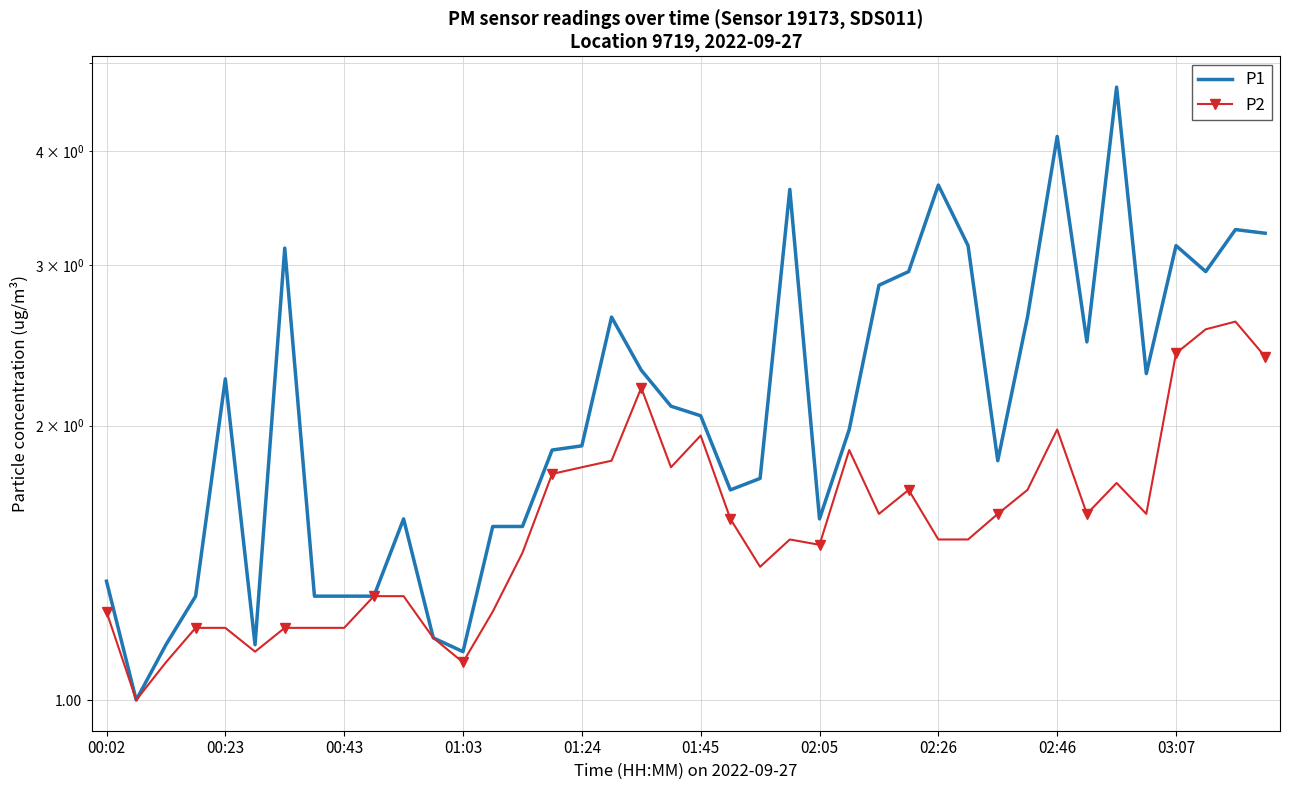

Which series has the largest total across all categories?

P1